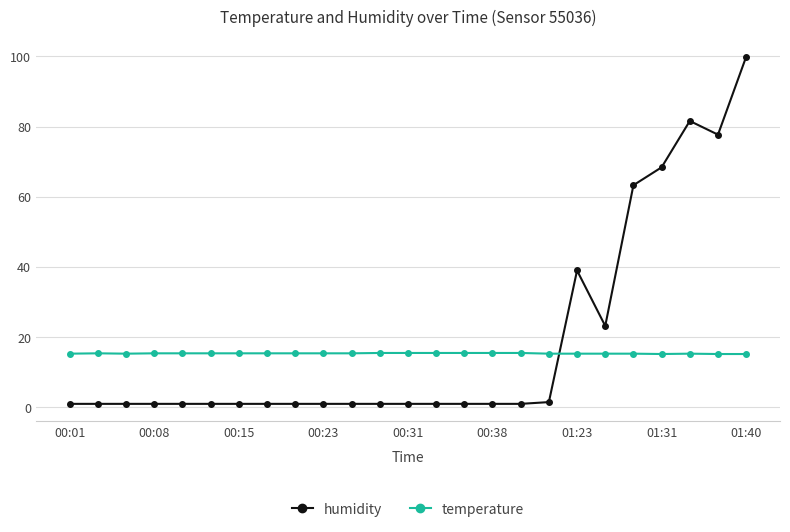

Rank the series by their maximum value, from highest to lowest.

humidity, temperature